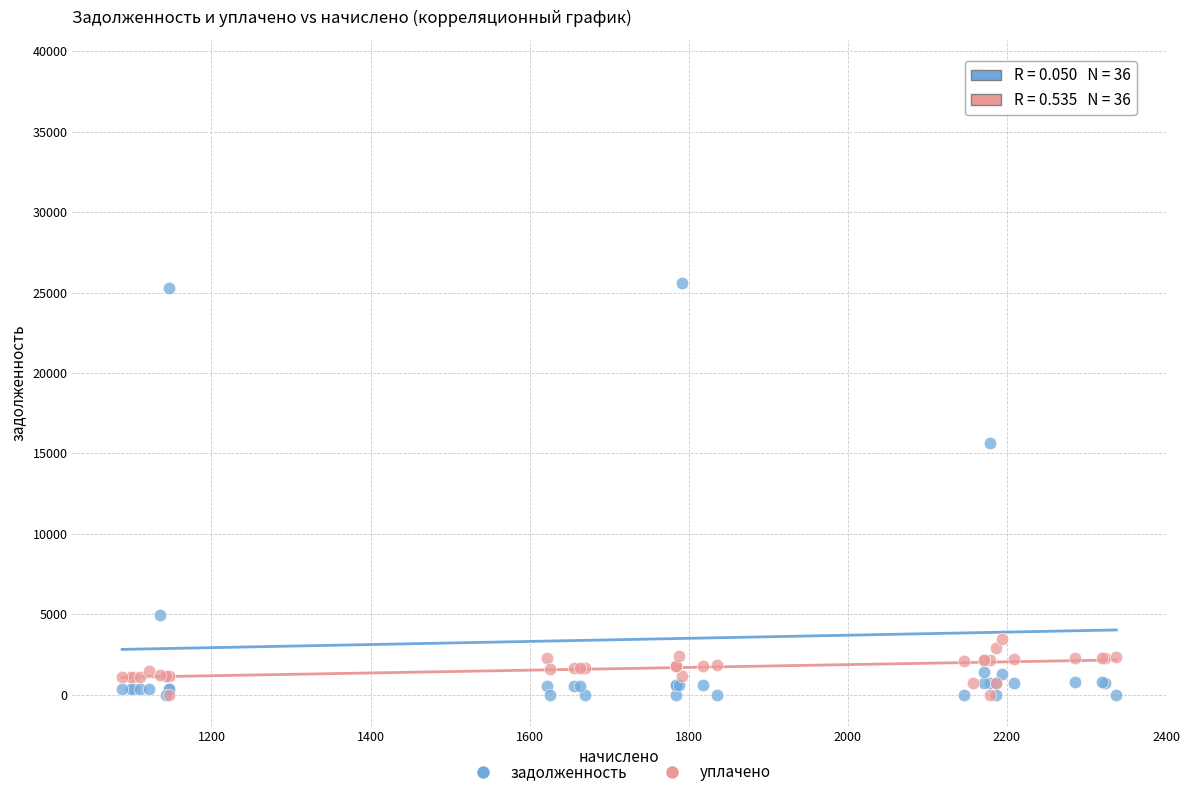

Which series has the widest spread of Y values?

задолженность